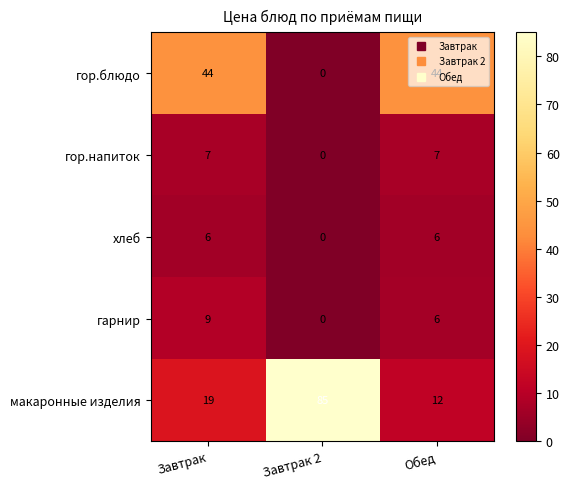

Which series has the widest spread of values?

макаронные изделия